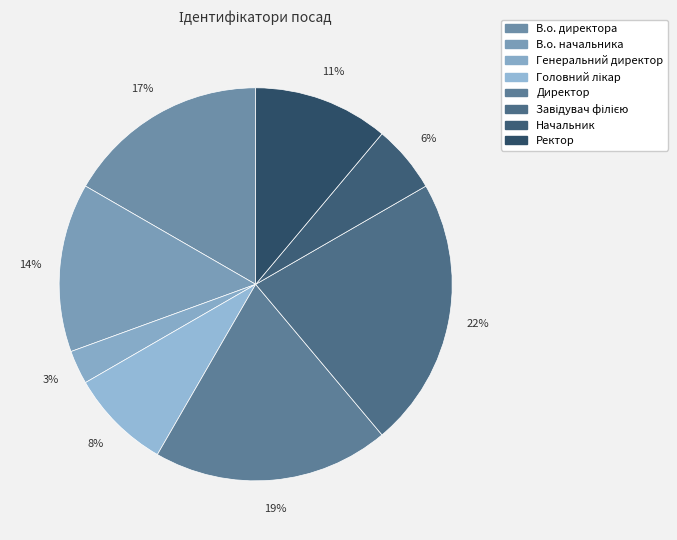

How many segments does this pie chart have?

8